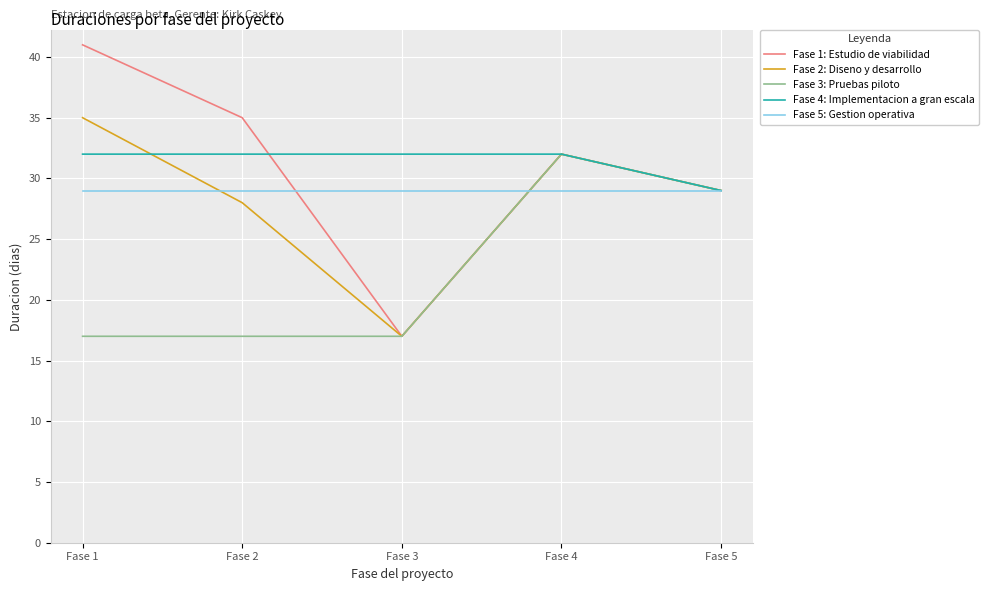

Is it true that Fase 3: Pruebas piloto equals 17 at Fase 1?

True